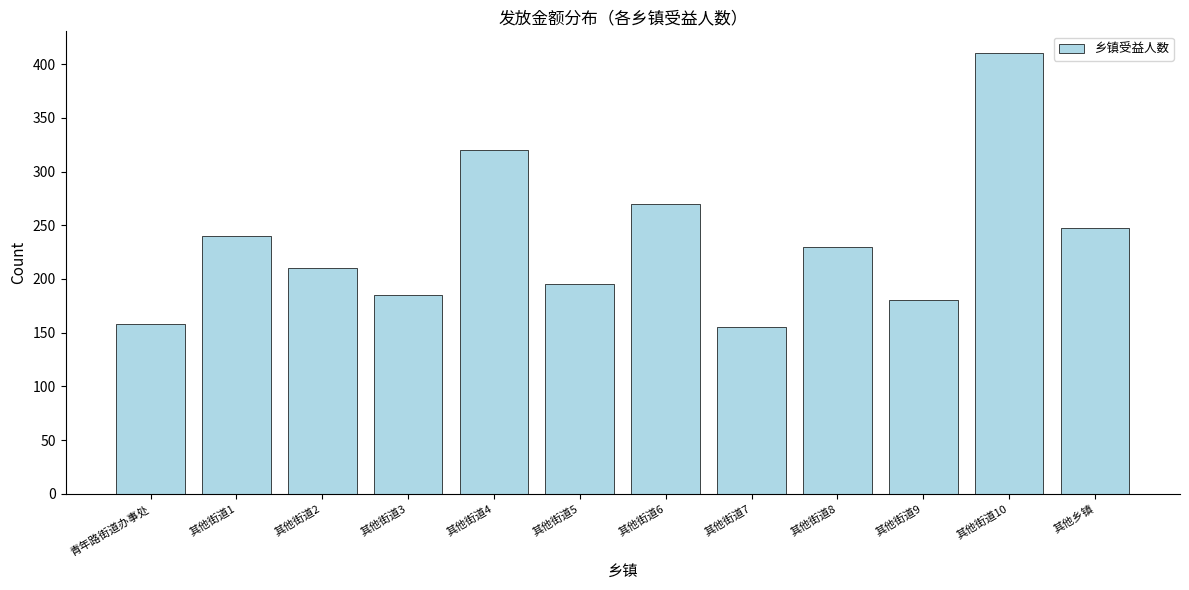

Reading left to right, extract all data points from this chart.

青年路街道办事处=158	其他街道1=240	其他街道2=210	其他街道3=185	其他街道4=320	其他街道5=195	其他街道6=270	其他街道7=155	其他街道8=230	其他街道9=180	其他街道10=410	其他乡镇=247